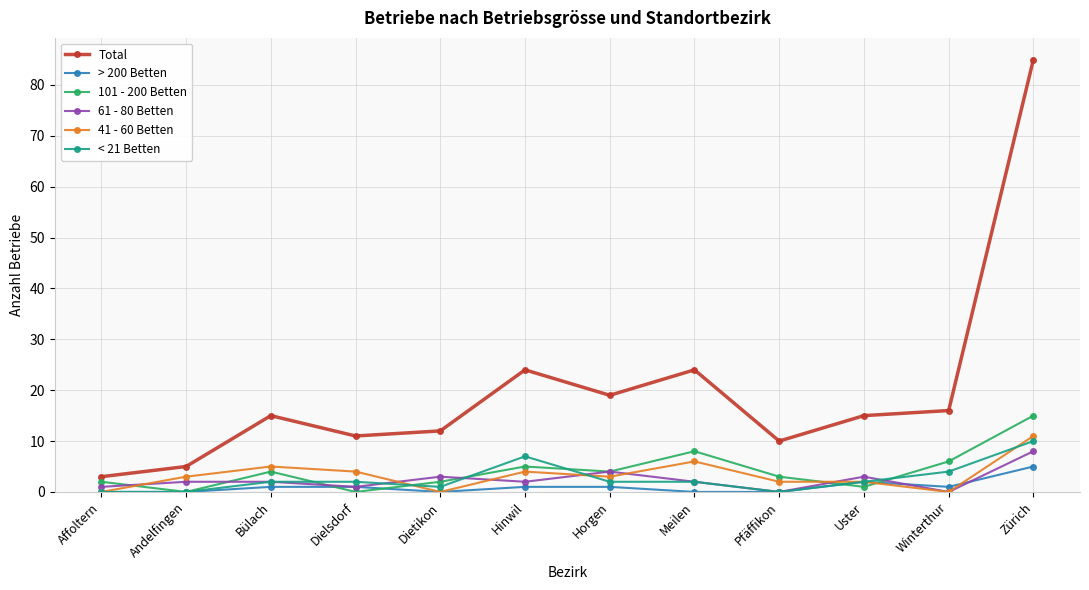

Does the chart have visible grid lines?

Yes